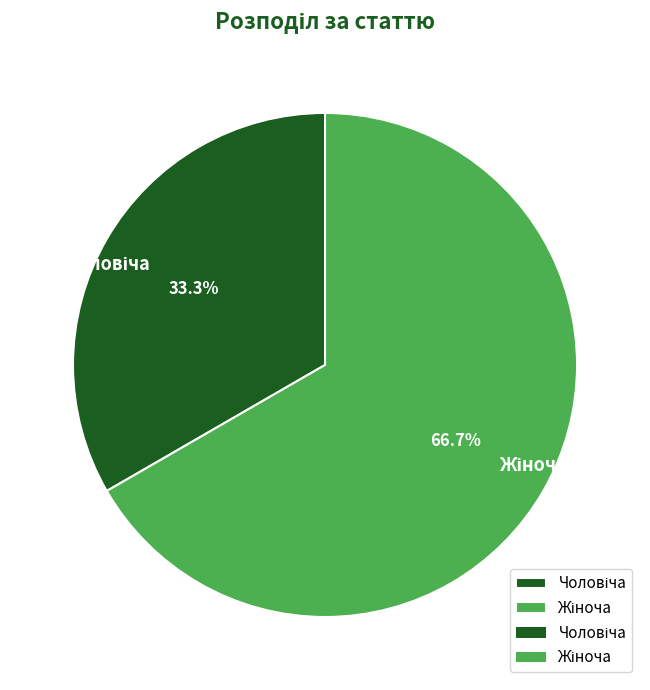

Which category accounts for the majority?

Жіноча